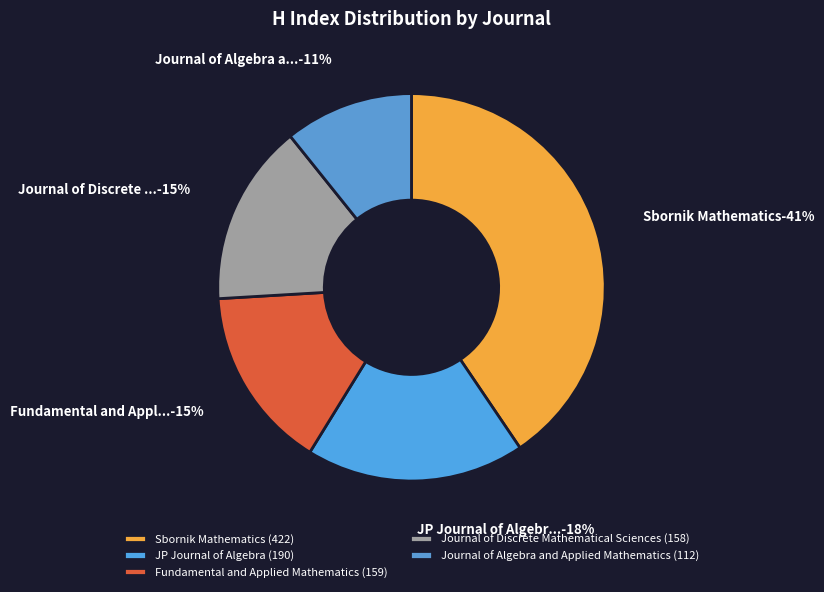

What percentage is the Journal of Algebra and Applied Mathematics slice, to the nearest percent?

11%